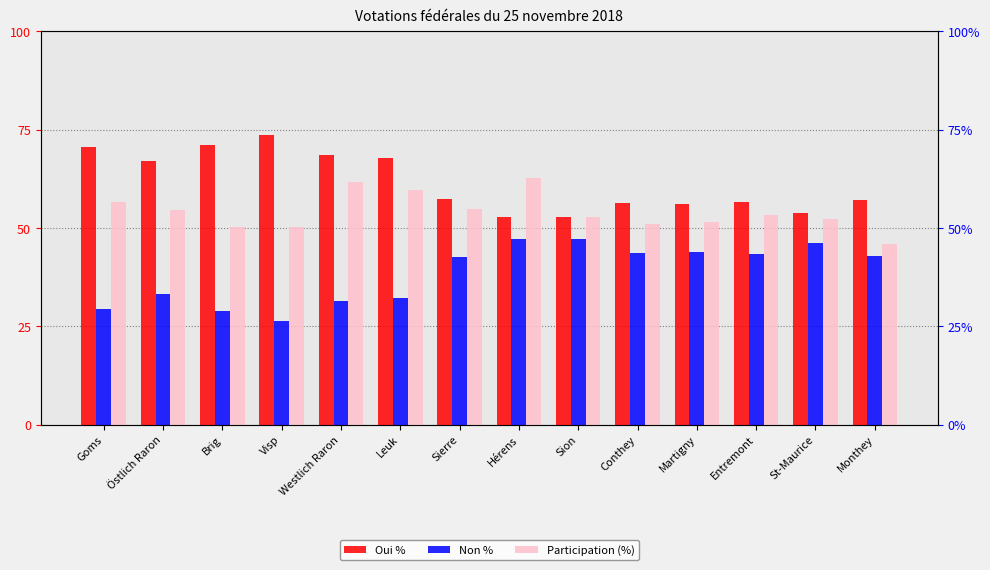

What position from the left is Goms?

1